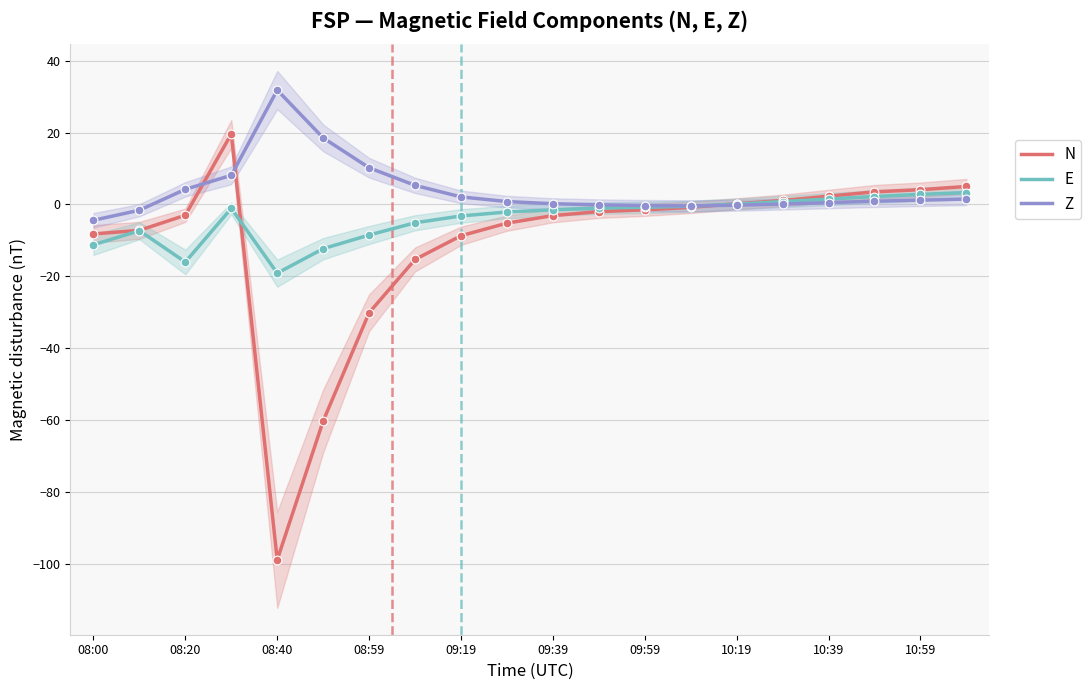

Is the value of Z at 19 greater than the value of E at 15?

Yes